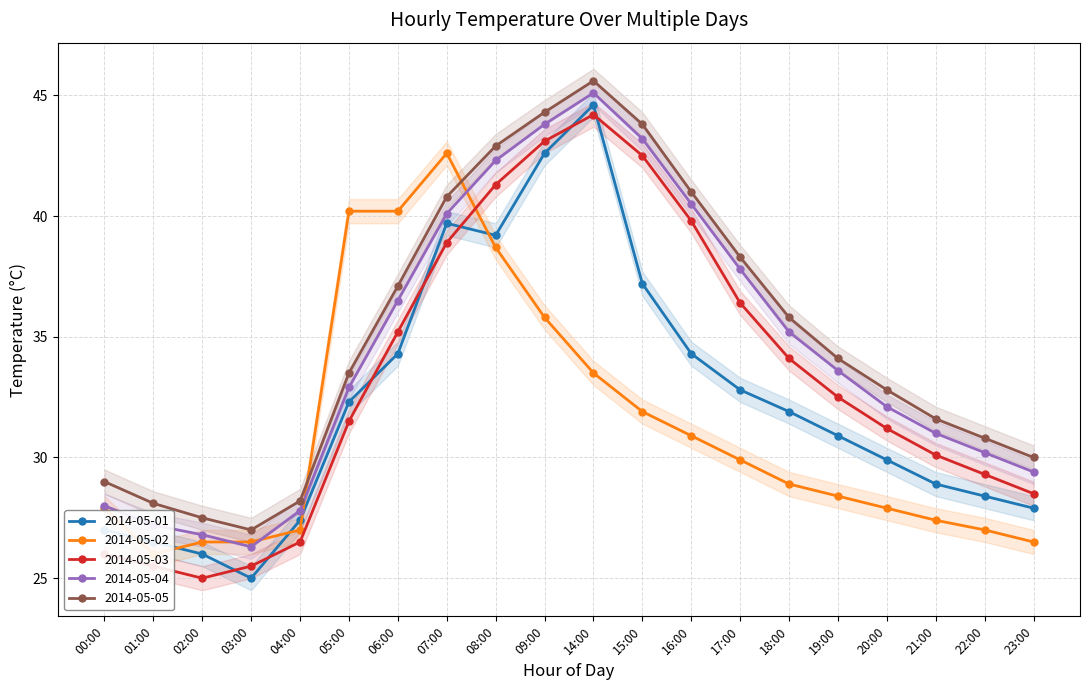

At which category is the sum across all series the highest?

14:00